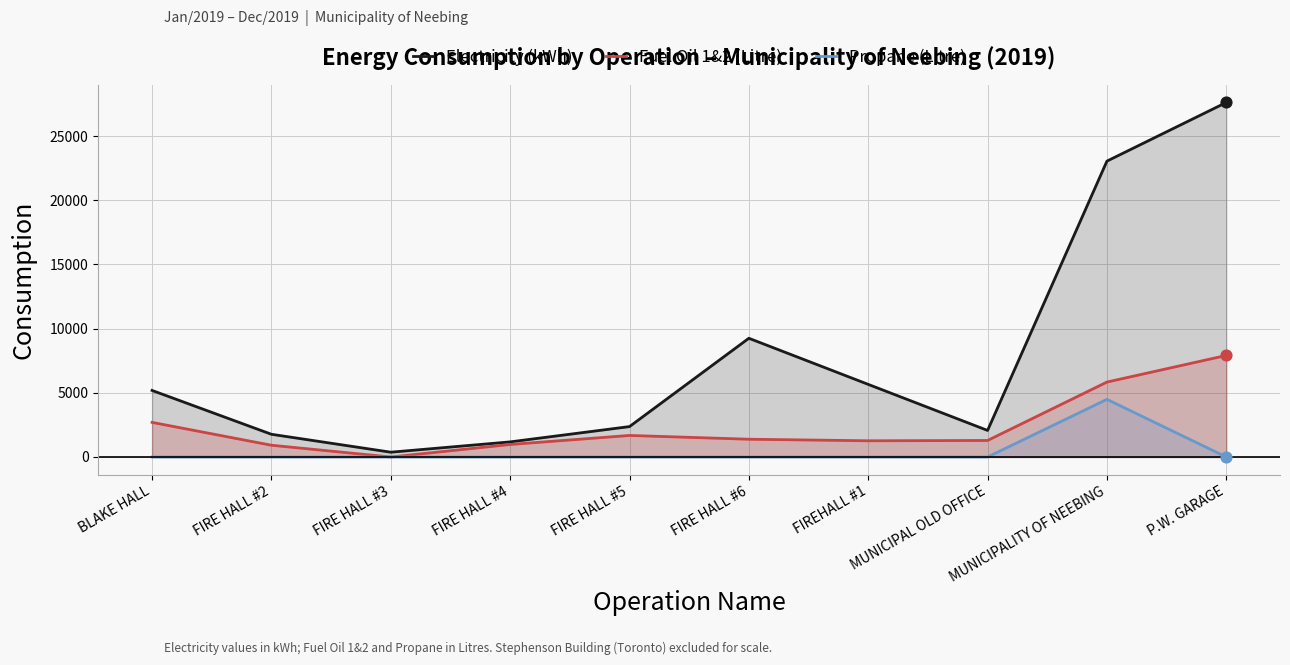

Which series contains the highest Y value?

Electricity (kWh)